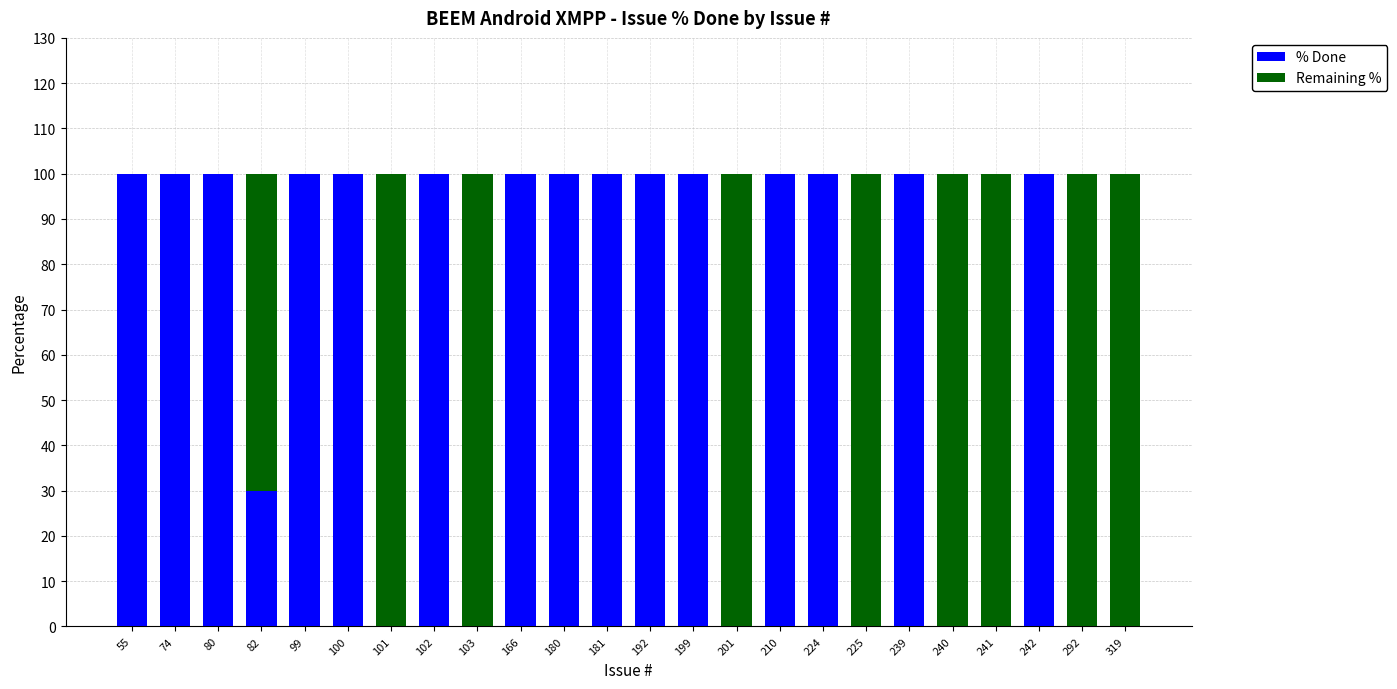

The % Done series shows -43 at 241. True or false?

False